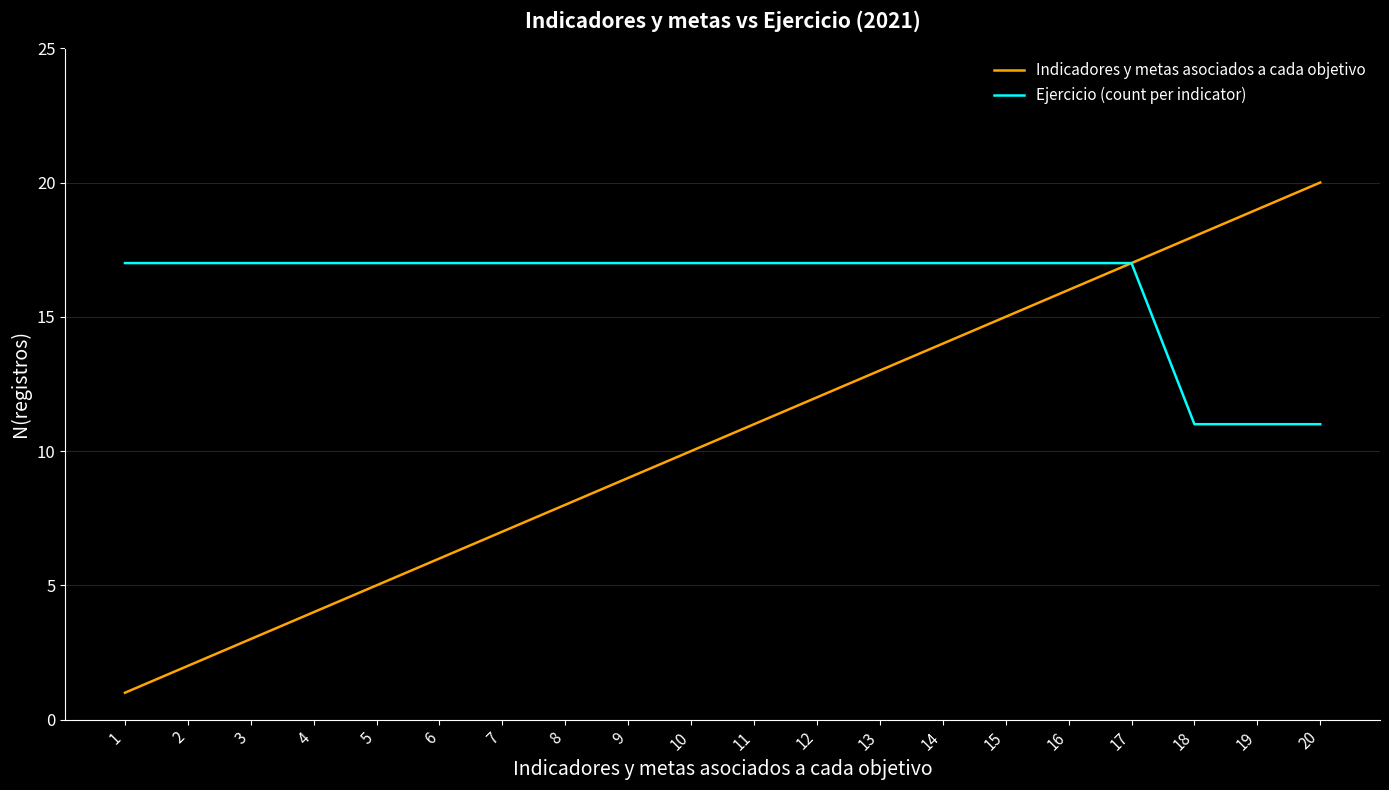

How many lines are shown in the chart?

2